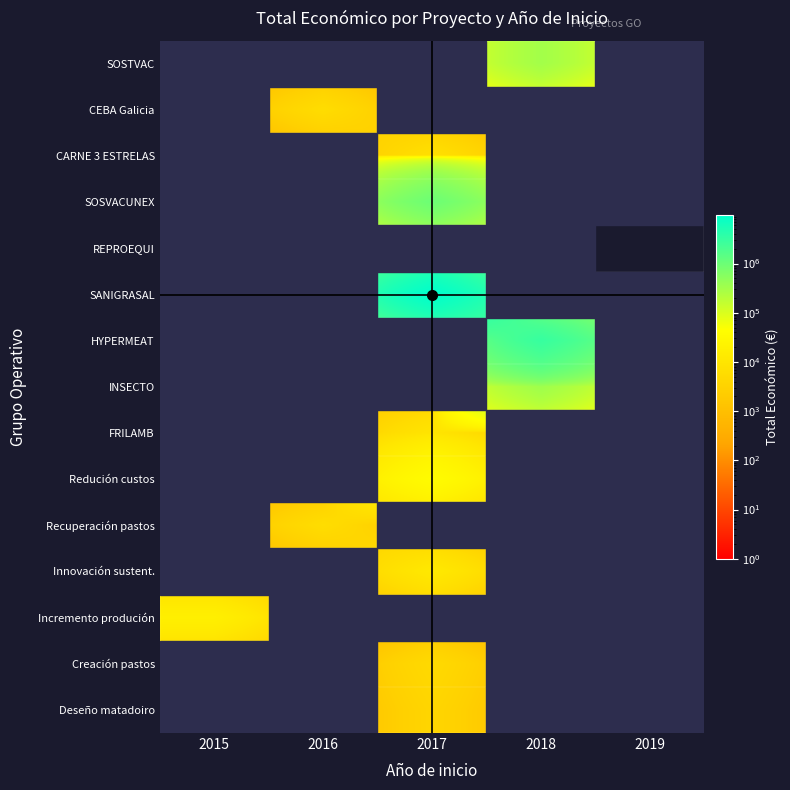

Count the number of data series in this chart.

15